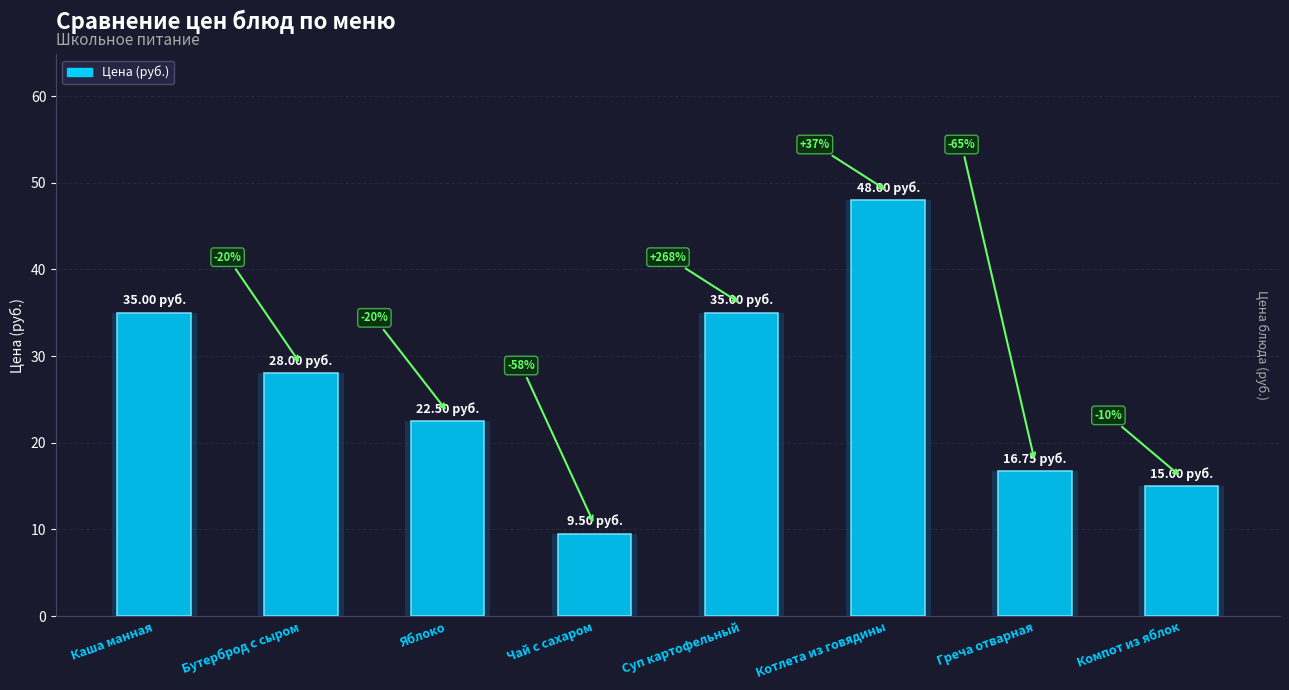

Reading left to right, what are all the values shown in this chart?

35.0	28.0	22.5	9.5	35.0	48.0	16.8	15.0